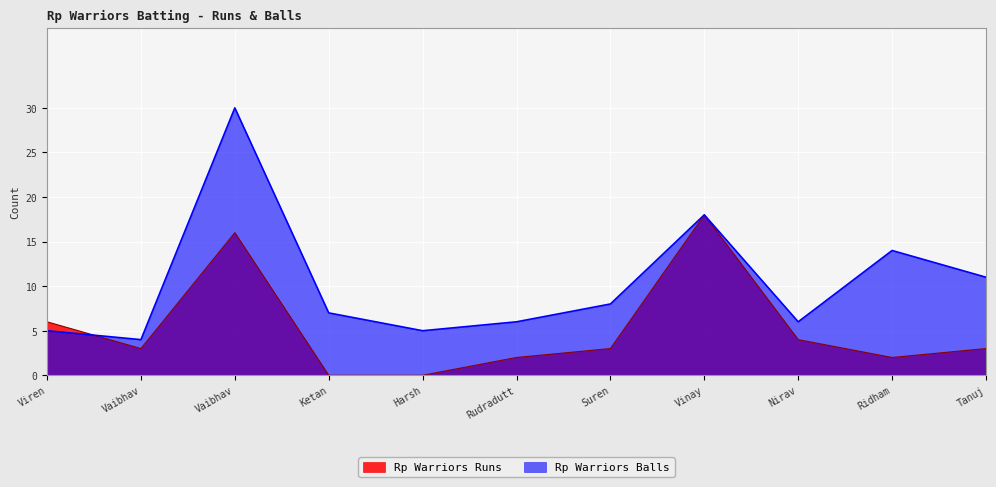

How many lines are shown in the chart?

2